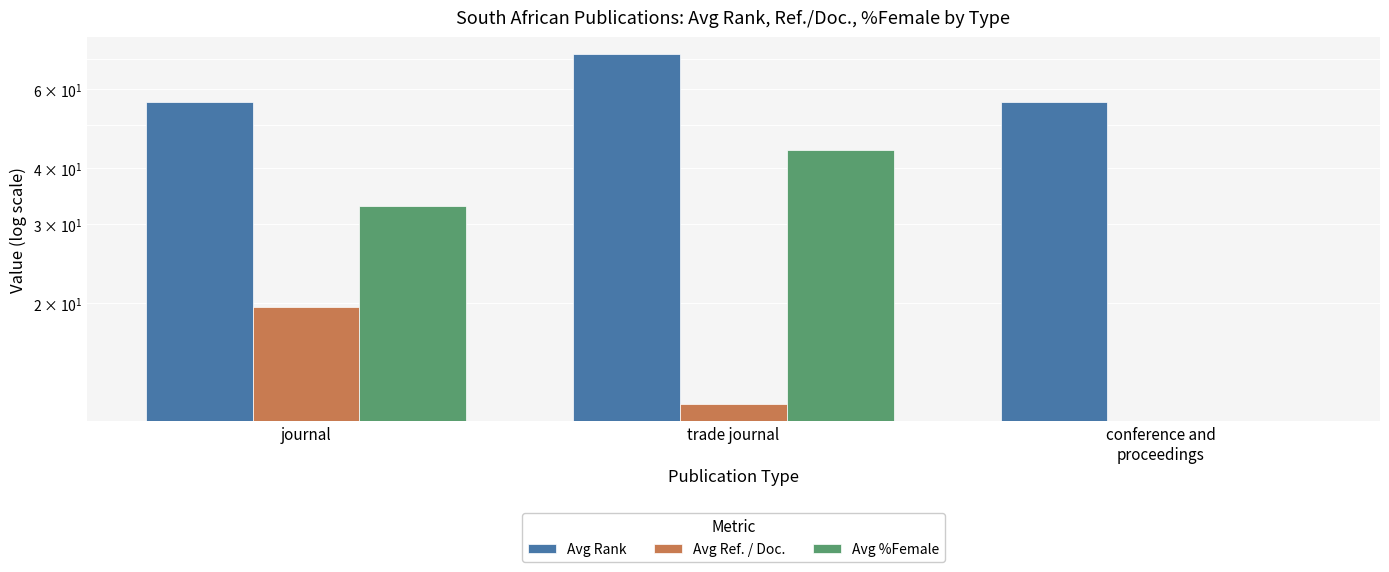

What are all the series names shown in the legend?

Avg Rank, Avg Ref. / Doc., Avg %Female